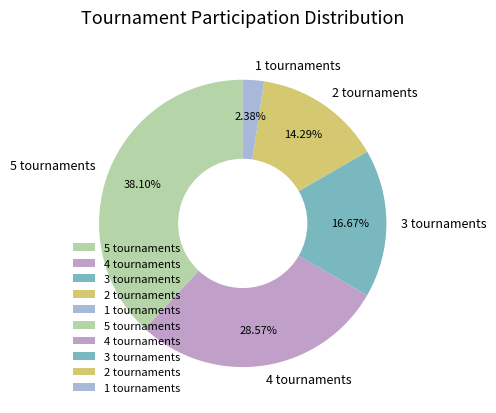

What is the total percentage of 1 and 5?

40.5%